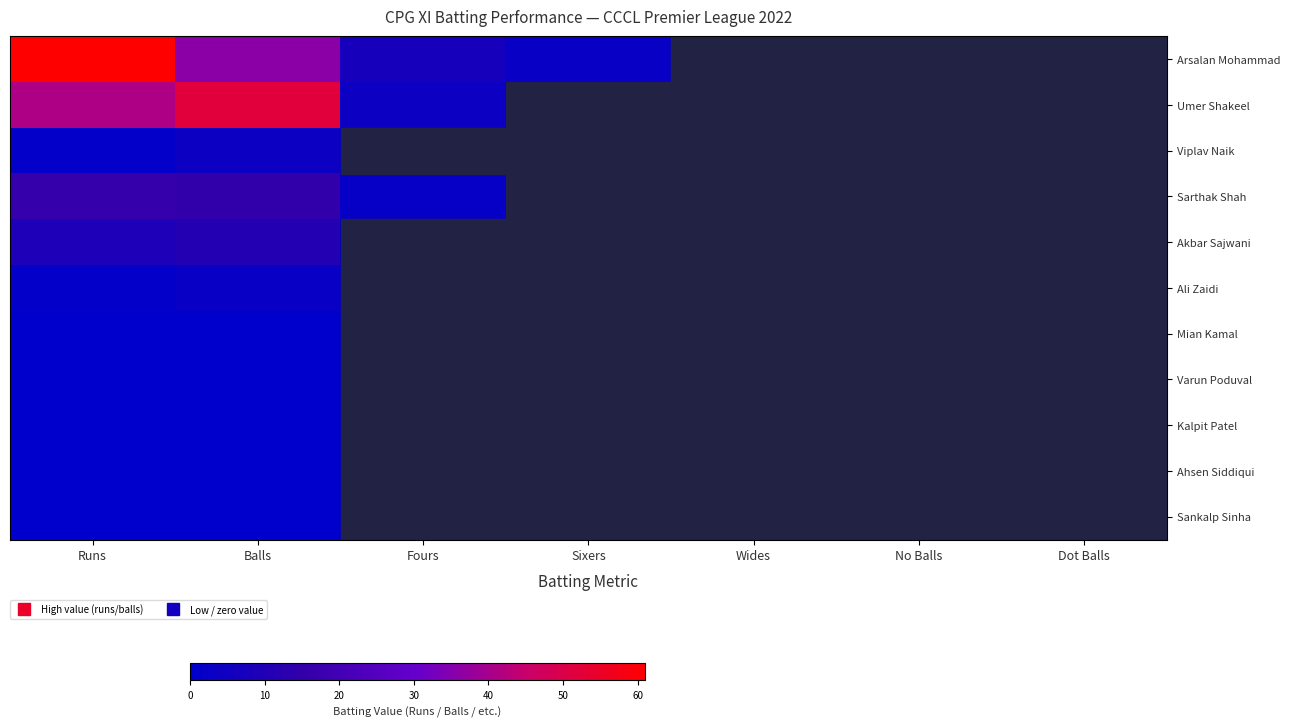

Which series changed the most between Sixers and No Balls?

Arsalan Mohammad